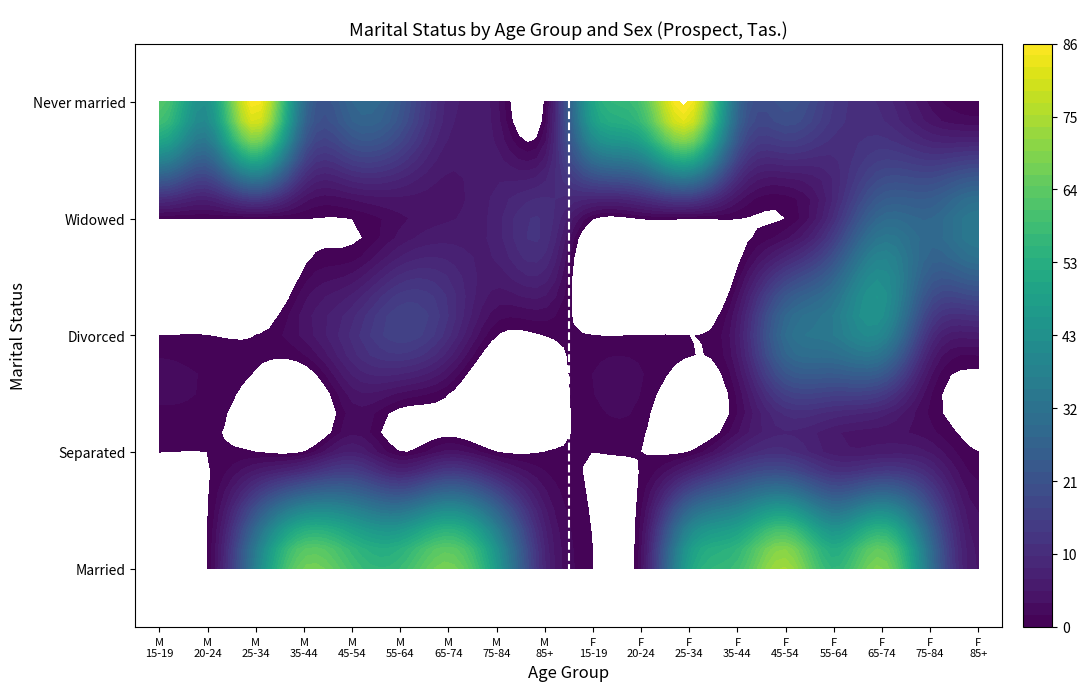

What is the difference between the Widowed values at 17 and 8?

23